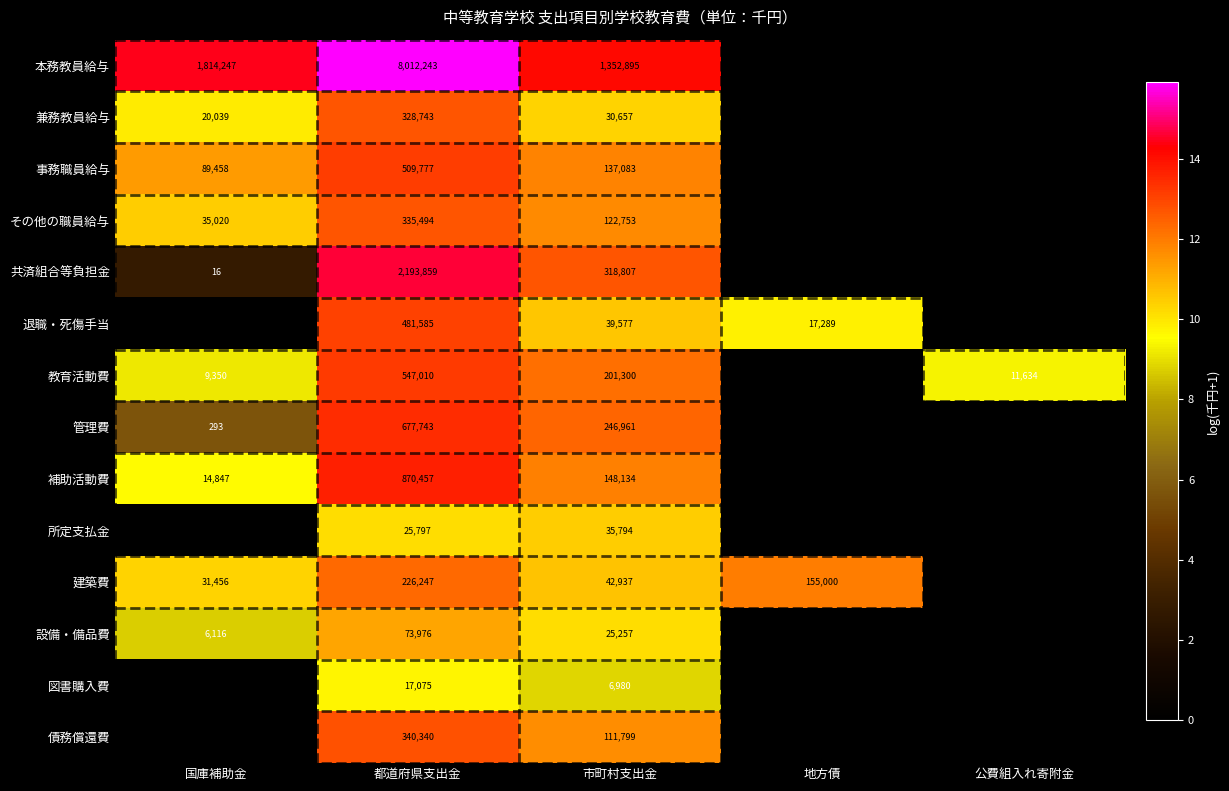

Is it true that その他の職員給与 equals 89209 at 都道府県支出金?

False